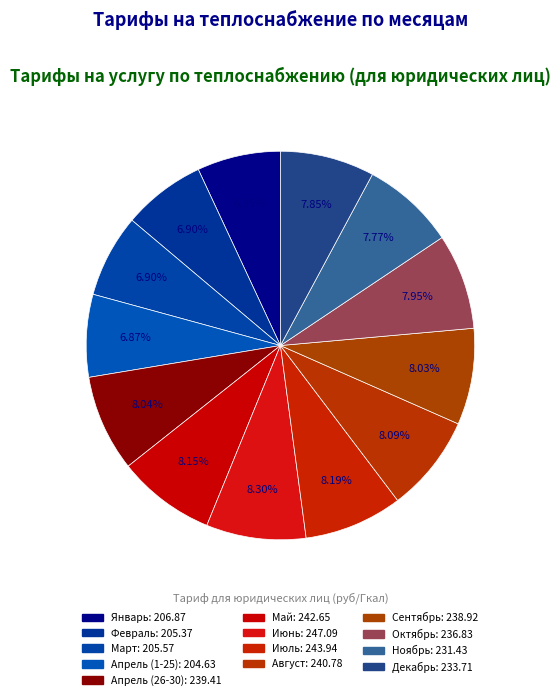

Count the number of slices in the pie.

13